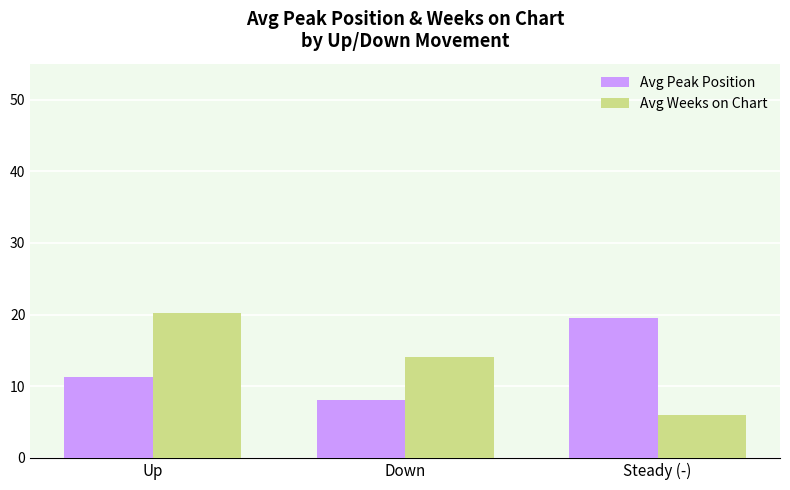

What is the average value of the Avg Weeks on Chart series?

13.4